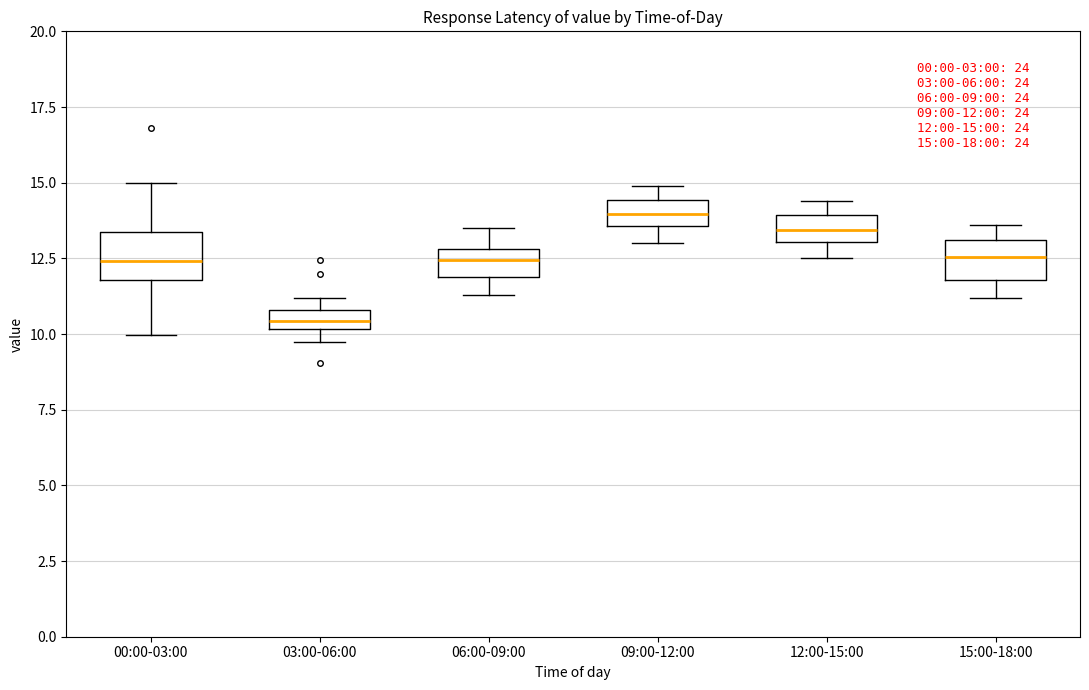

Which box's median line is the lowest?

03:00-06:00